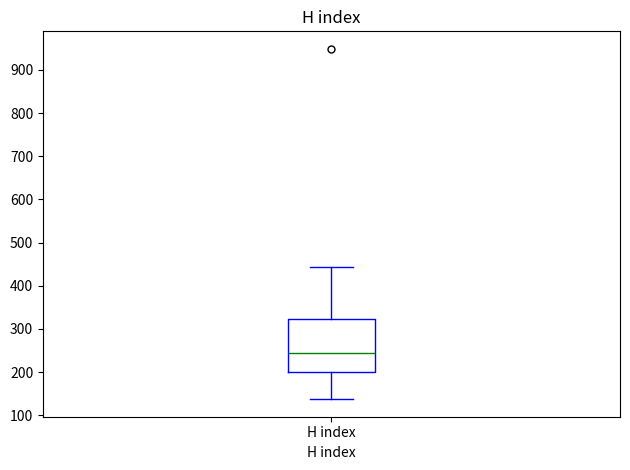

Where does the median line of the box for H index sit on the y-axis? The values are not printed on the chart, so give them approximately, as read against the axis.

240